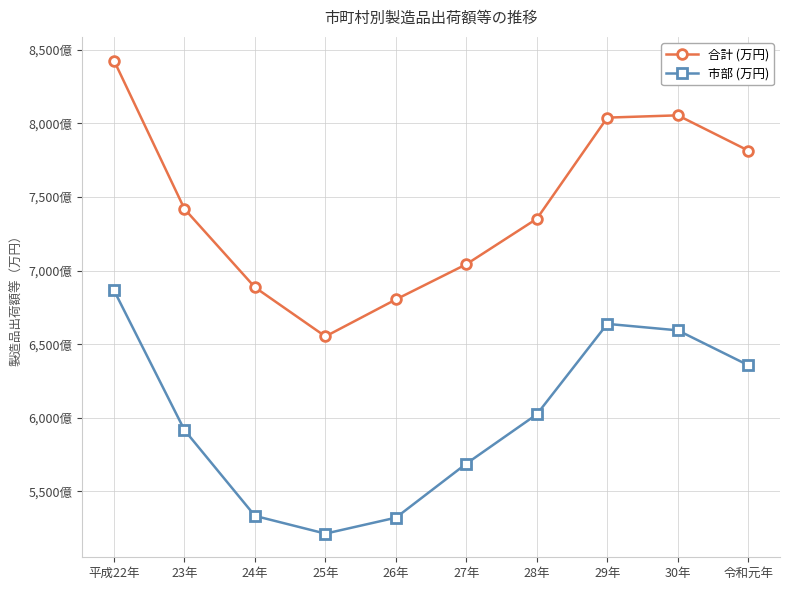

Rank the series by their maximum value, from lowest to highest.

市部 (万円), 合計 (万円)